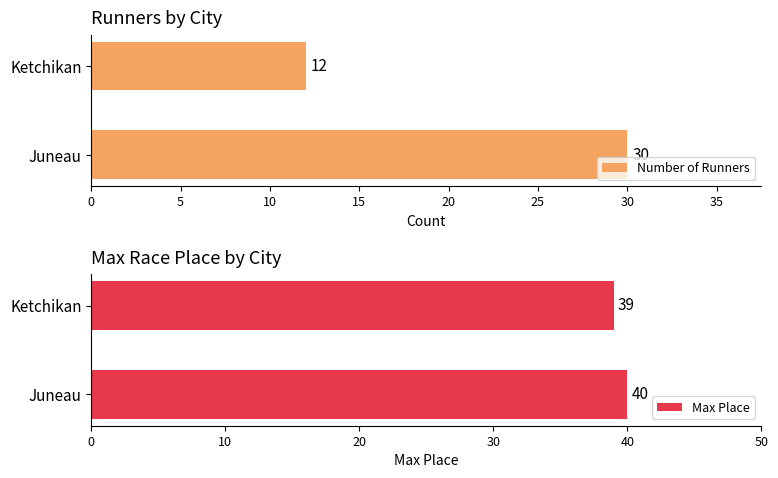

How many groups of bars are there?

2